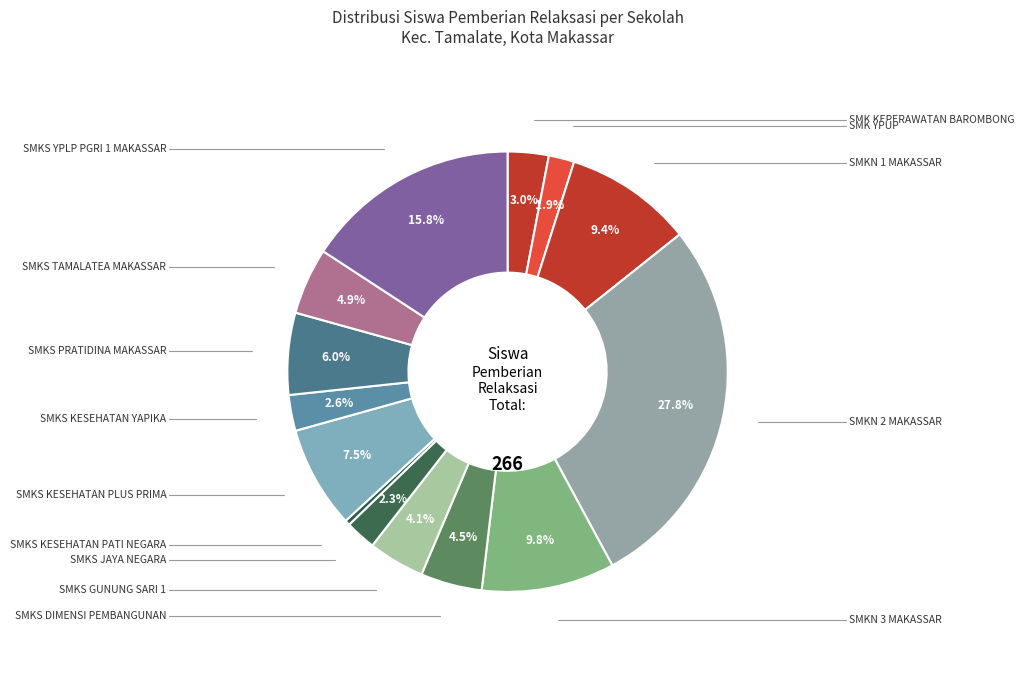

What is the smallest slice in the pie chart?

SMKS KESEHATAN PATI NEGARA